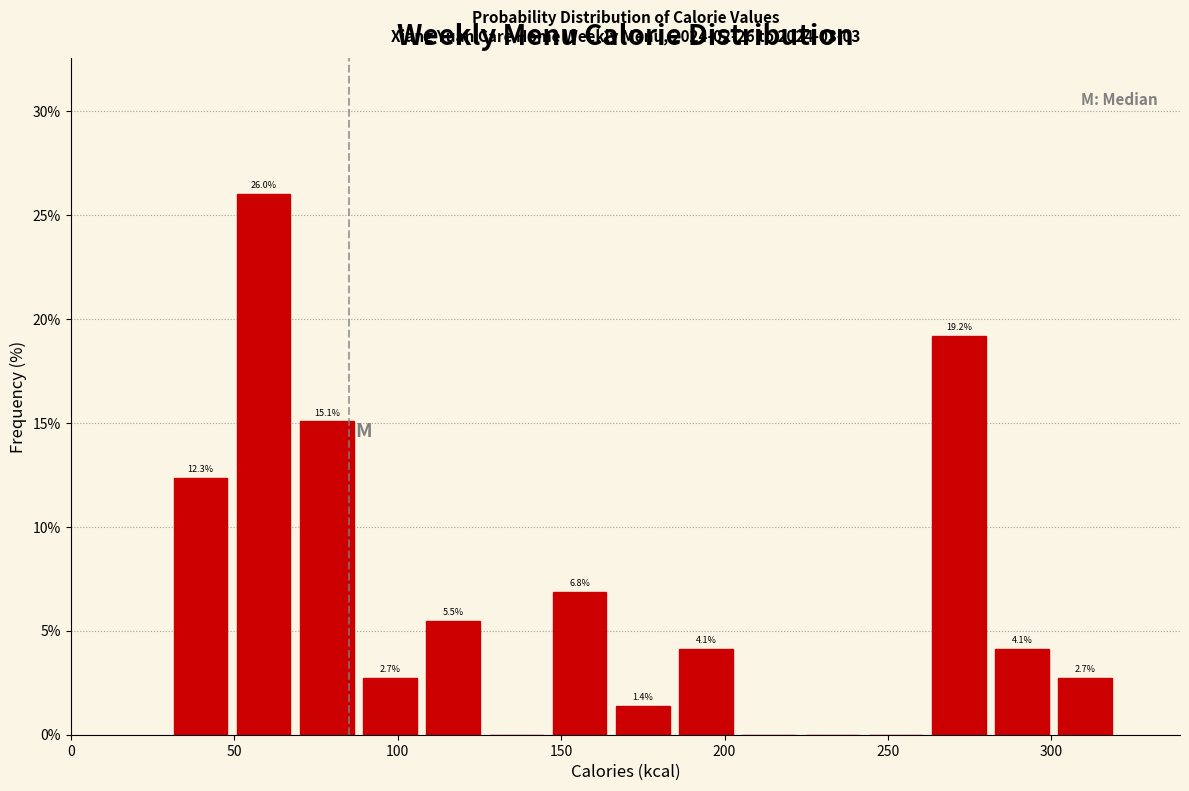

Around what value on the x-axis is the tallest bar? Give the approximate position of its centre, as read against the axis.

60